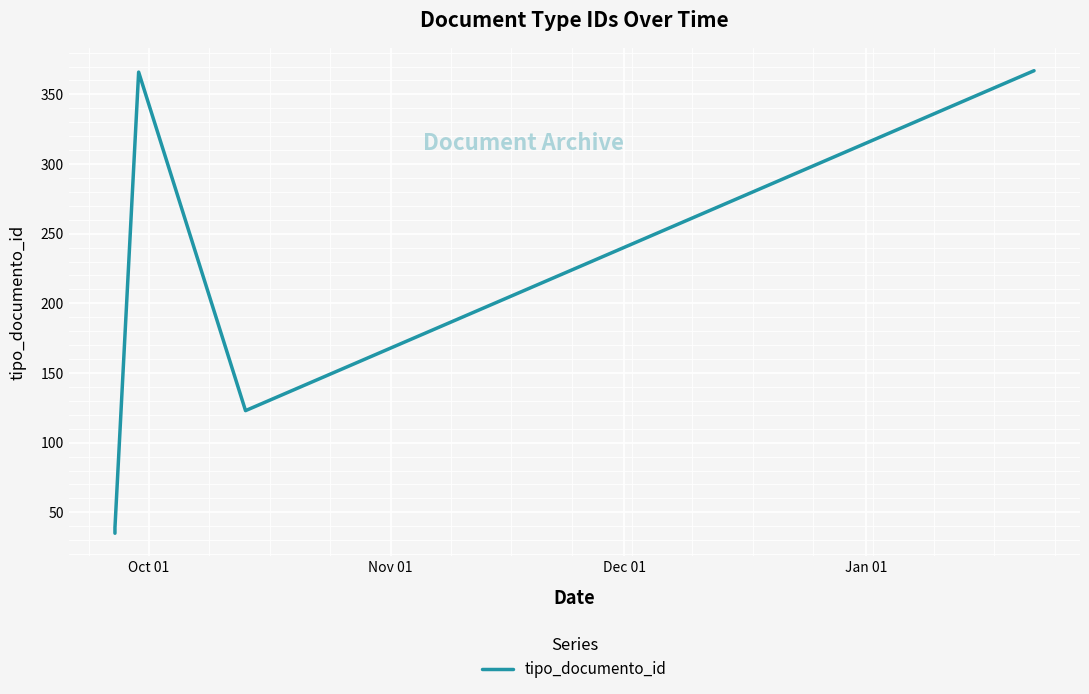

What is the difference between the maximum and minimum values?

332